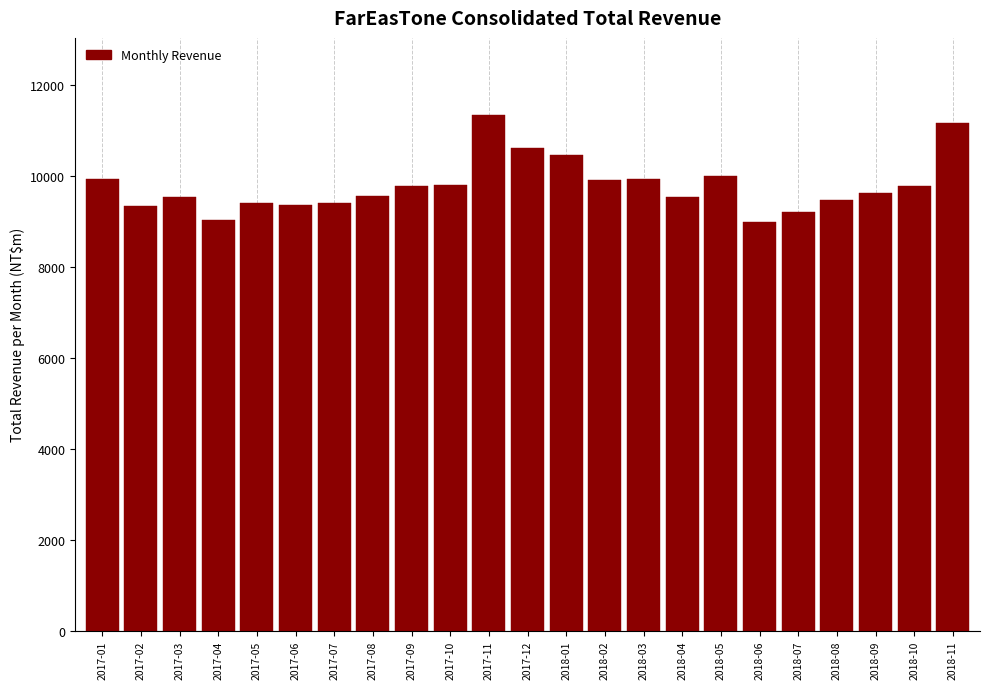

What is the label of the 20th bar from the right?

2017-04